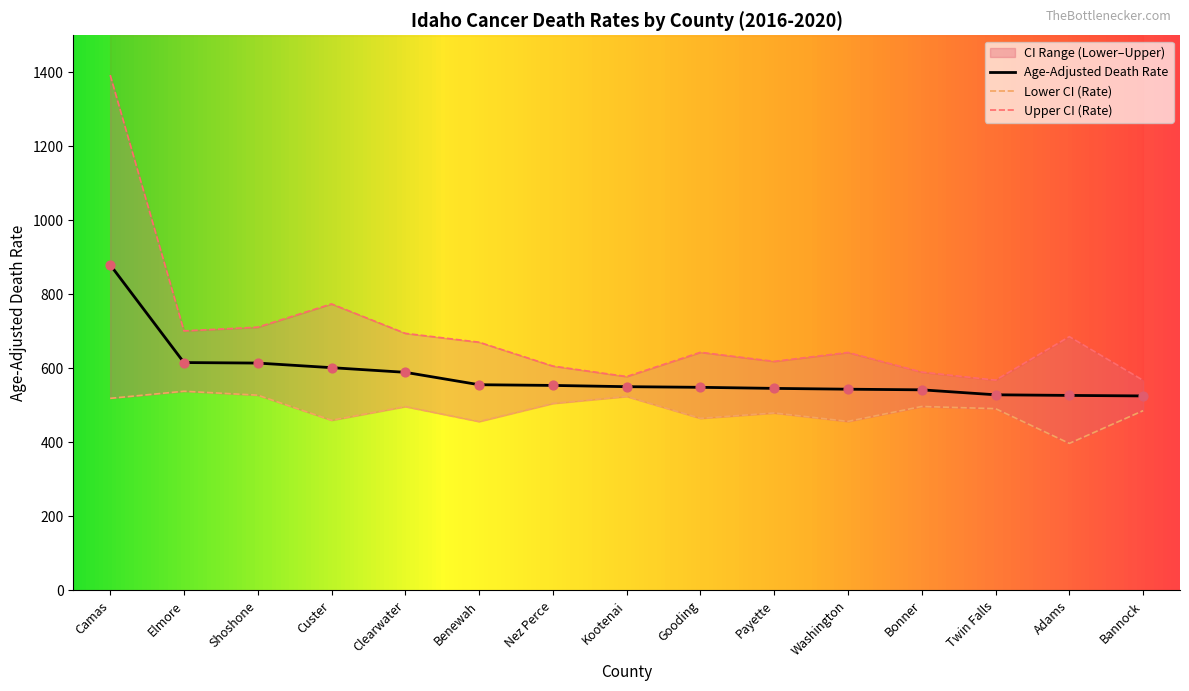

Which series contains the highest Y value?

Upper CI (Rate)